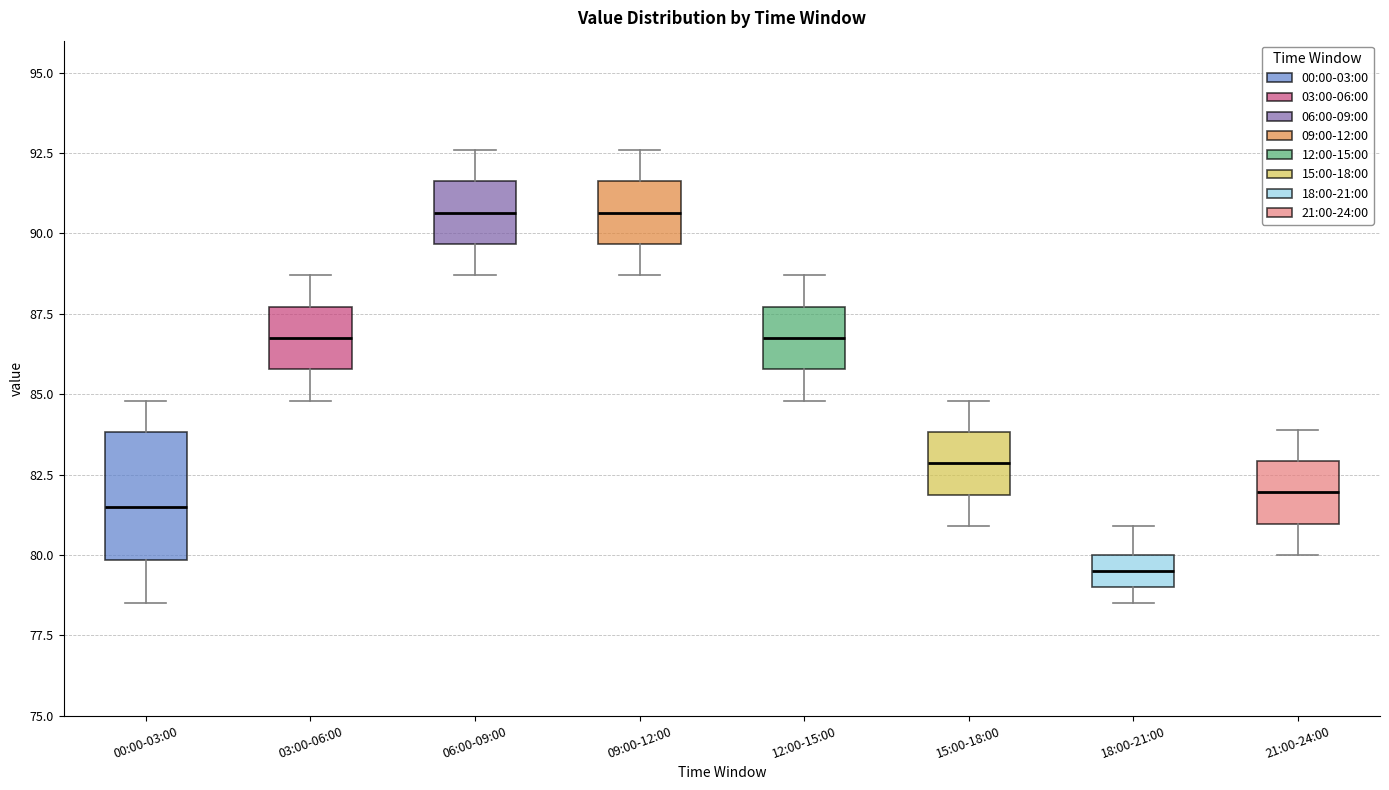

Reading left to right, transcribe this box plot: for each box, give where its median line is, the range the box spans, and where its two whiskers end, as read against the y-axis. The values are not printed on the chart, so give them approximately, as read against the axis.

00:00-03:00: median 81.5, box 80.0 to 84.0, whiskers 78.5 to 85.0
03:00-06:00: median 87.0, box 86.0 to 87.5, whiskers 85.0 to 88.5
06:00-09:00: median 90.5, box 89.5 to 91.5, whiskers 88.5 to 92.5
09:00-12:00: median 90.5, box 89.5 to 91.5, whiskers 88.5 to 92.5
12:00-15:00: median 87.0, box 86.0 to 87.5, whiskers 85.0 to 88.5
15:00-18:00: median 83.0, box 82.0 to 84.0, whiskers 81.0 to 85.0
18:00-21:00: median 79.5, box 79.0 to 80.0, whiskers 78.5 to 81.0
21:00-24:00: median 82.0, box 81.0 to 83.0, whiskers 80.0 to 84.0